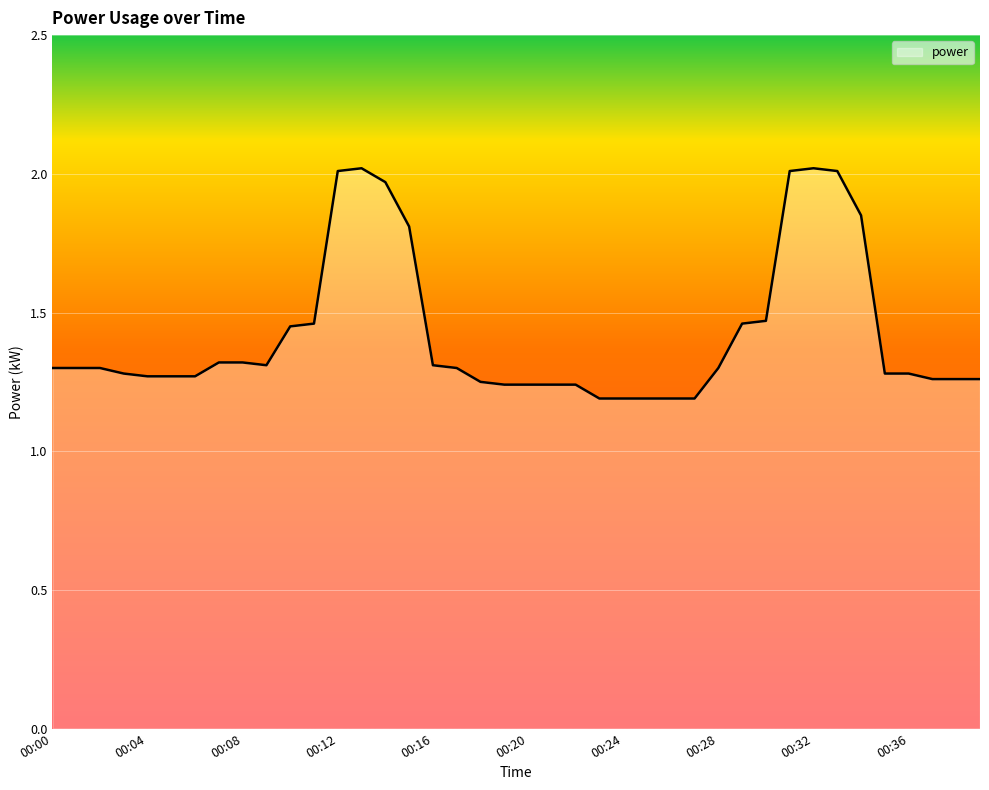

What is the difference between the maximum and minimum values?

0.8